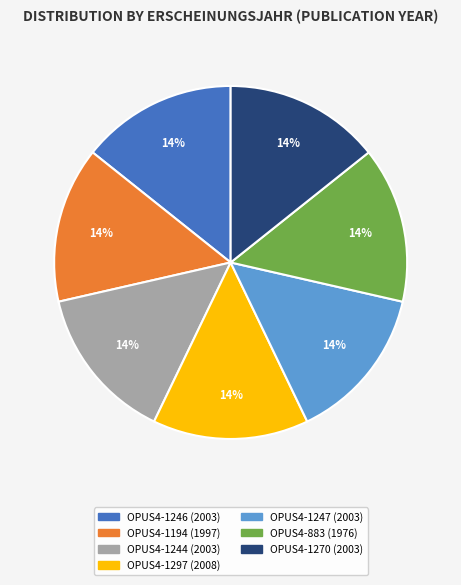

True or false: OPUS4-883 (1976) accounts for 7% of the total.

False